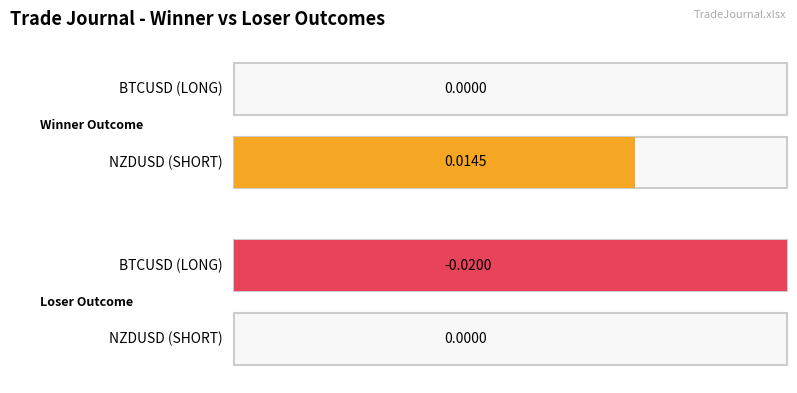

True or false: winner has a value of 0.0 at NZDUSD (SHORT).

False